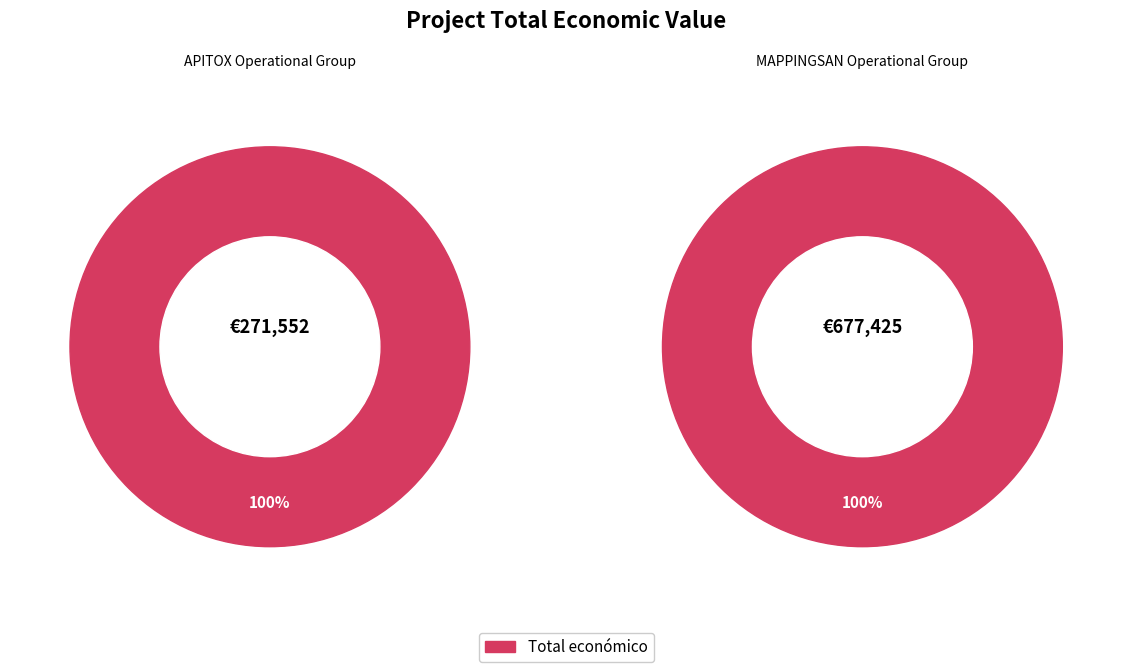

Between APITOX Operational Group and MAPPINGSAN Operational Group, which is larger?

MAPPINGSAN Operational Group